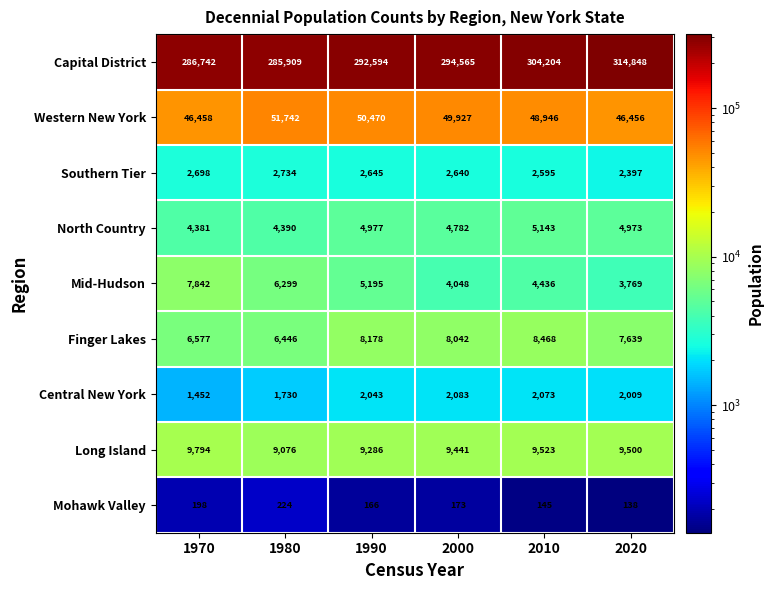

What is the difference between the maximum and minimum values in the Mid-Hudson series?

4073